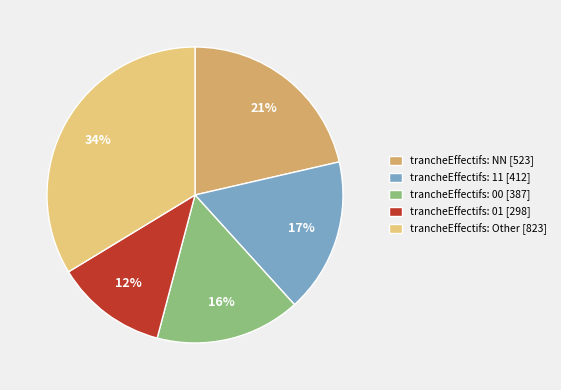

Between trancheEffectifs: Other [823] and trancheEffectifs: 00 [387], which is larger?

trancheEffectifs: Other [823]